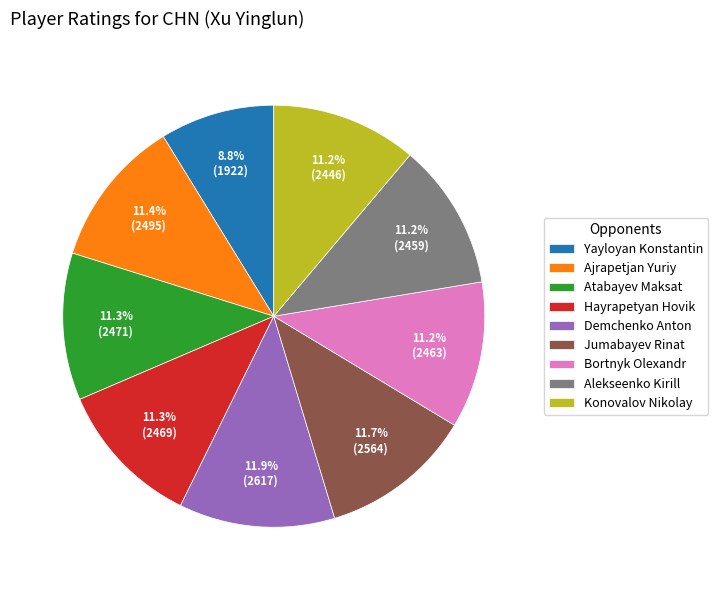

Combined, what portion of the pie is Alekseenko Kirill and Hayrapetyan Hovik?

22.5%